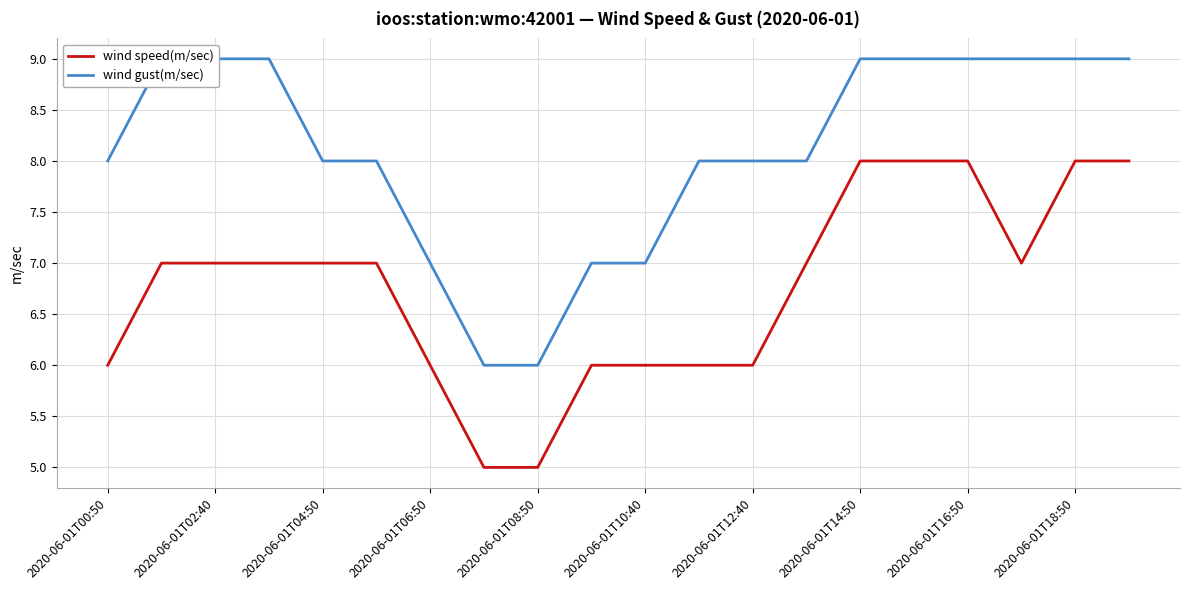

Where is the first local minimum for wind speed(m/sec)?

17